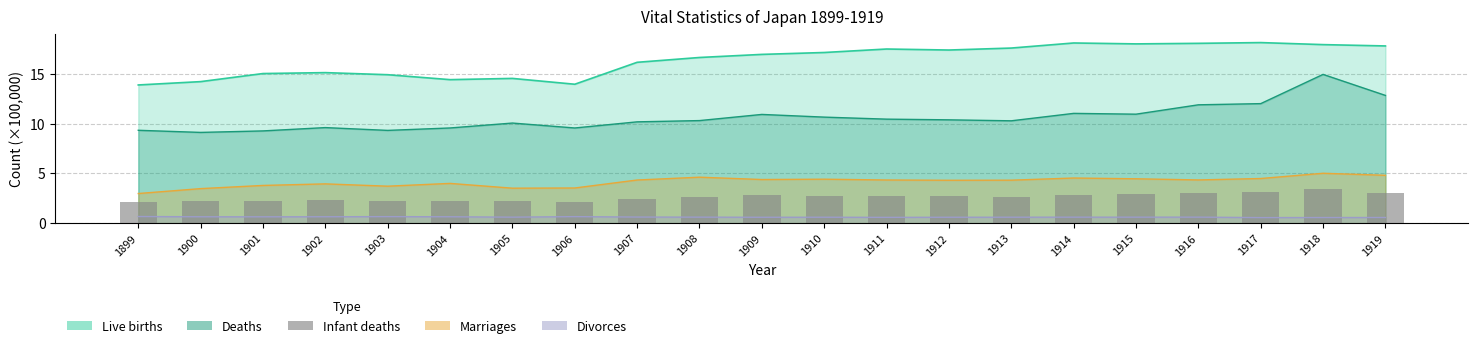

Which has a higher value, 1918 or 1909?

1918